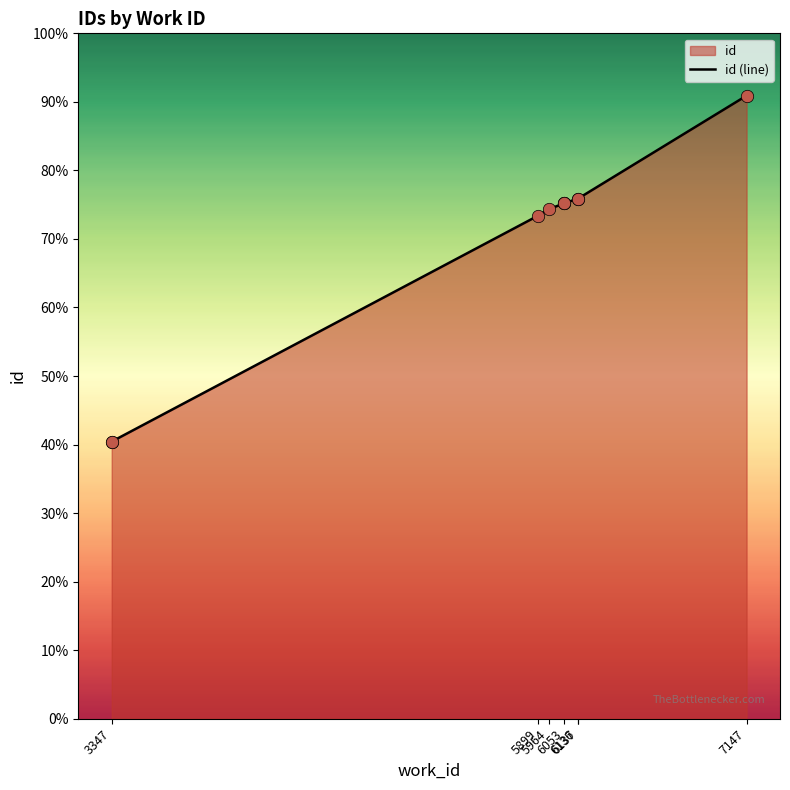

Approximately how many times larger is the value at 3347 compared to 6053?

0.5